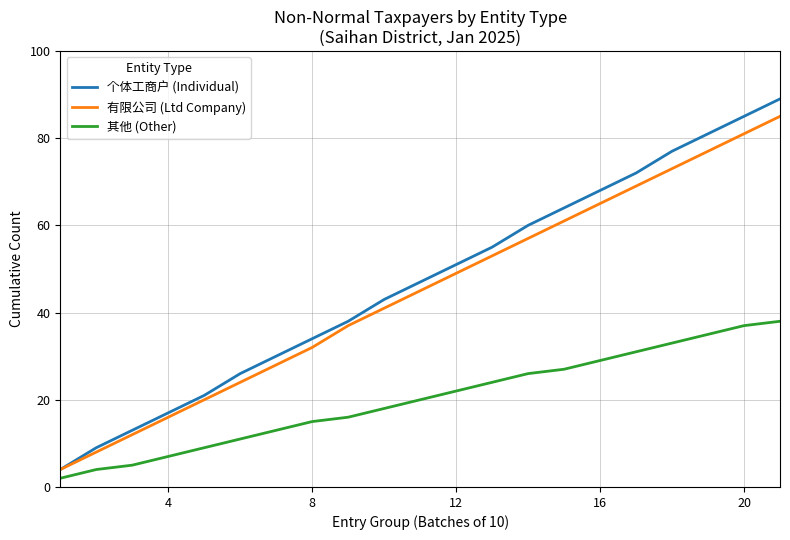

True or false: 有限公司 (Ltd Company) has more than 2 points higher than both neighbors.

False